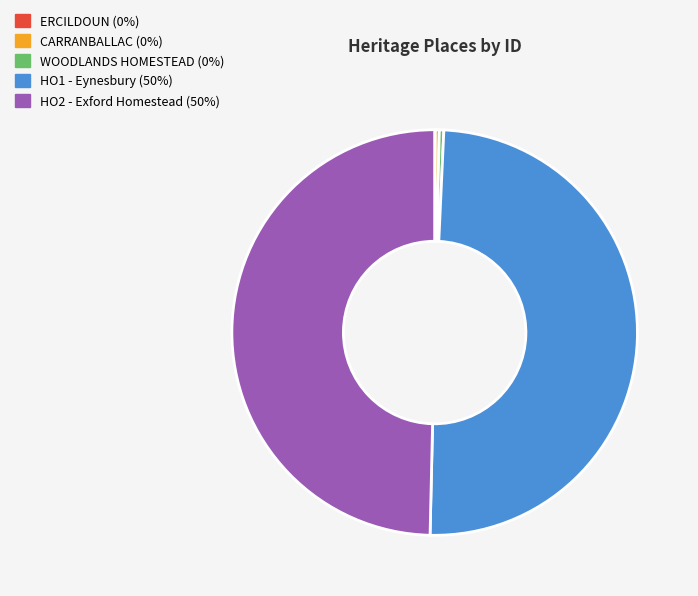

Approximately how many times larger is the value at HO2 - Exford Homestead compared to CARRANBALLAC?

159.3